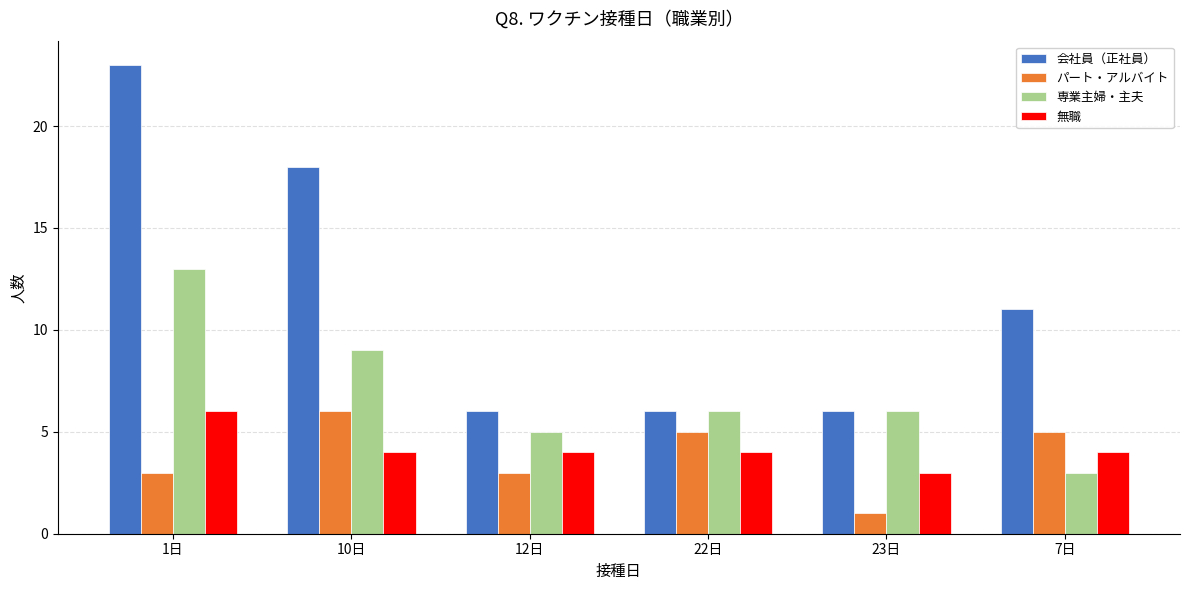

Are the bars horizontal?

No